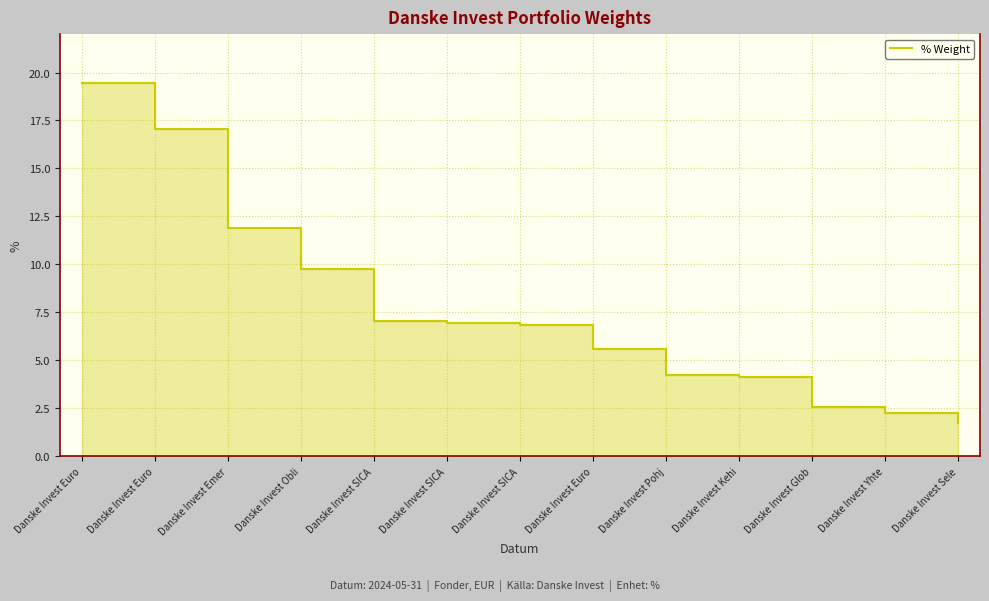

What is the sum of the values at Danske Invest Euro and Danske Invest Euro?

36.5